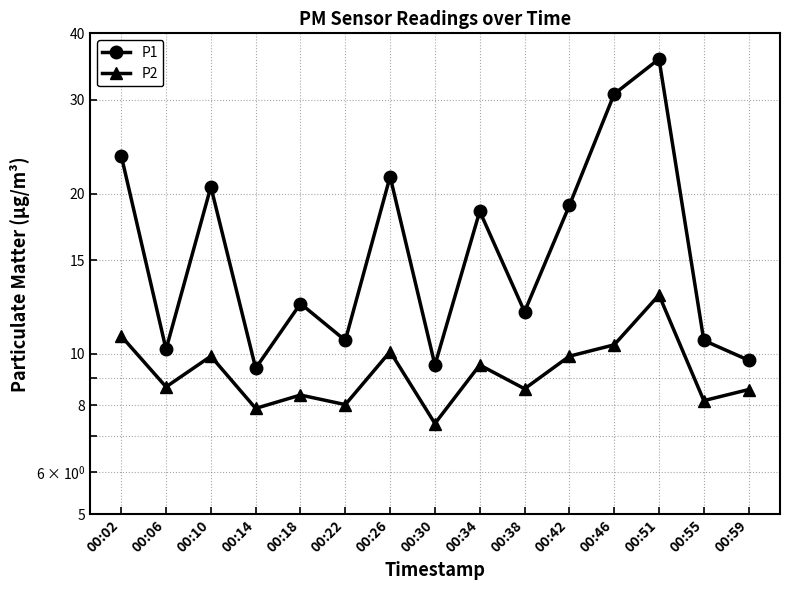

Is the value of P1 at 00:02 greater than the value of P2 at 00:06?

Yes